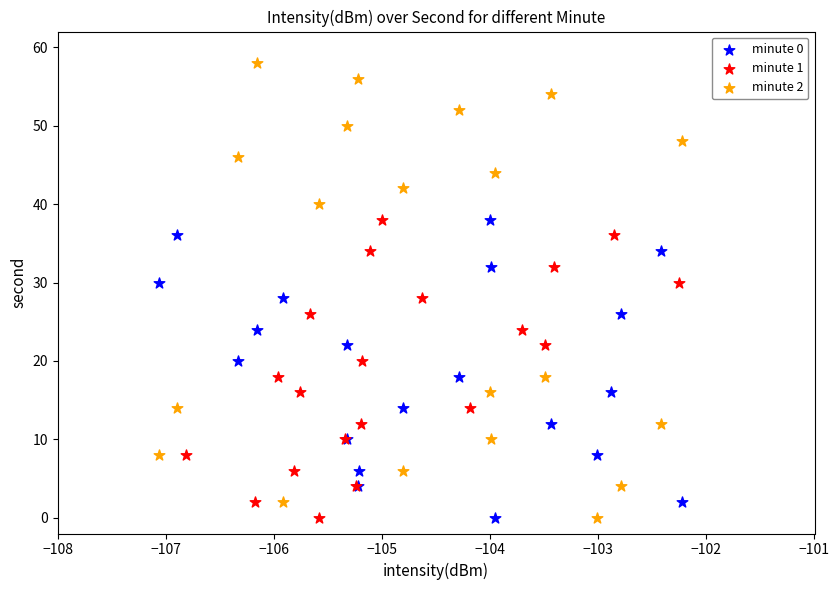

What are all the series names shown in the legend?

minute 0, minute 1, minute 2